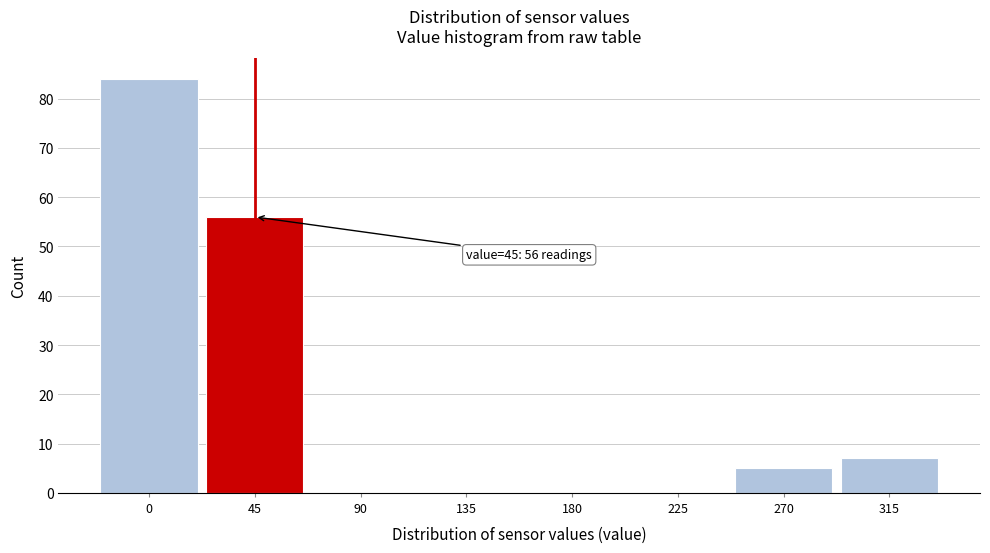

Reading left to right, extract all data points from this chart.

0=84	45=56	90=0	135=0	180=0	225=0	270=5	315=7